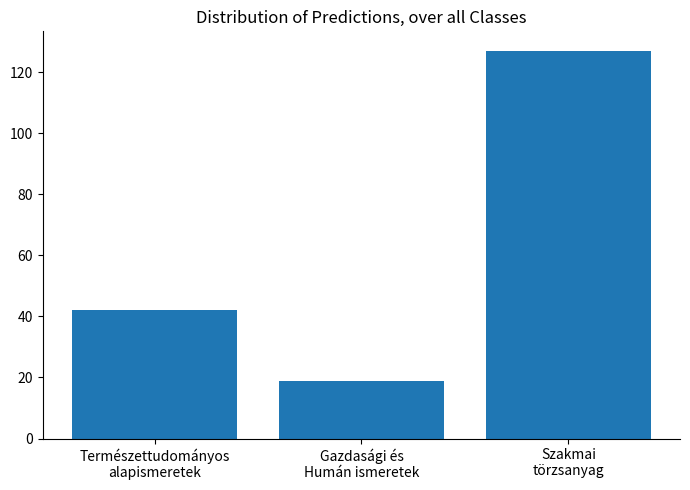

Where is the data nearest to the value 73?

Természettudományos
alapismeretek